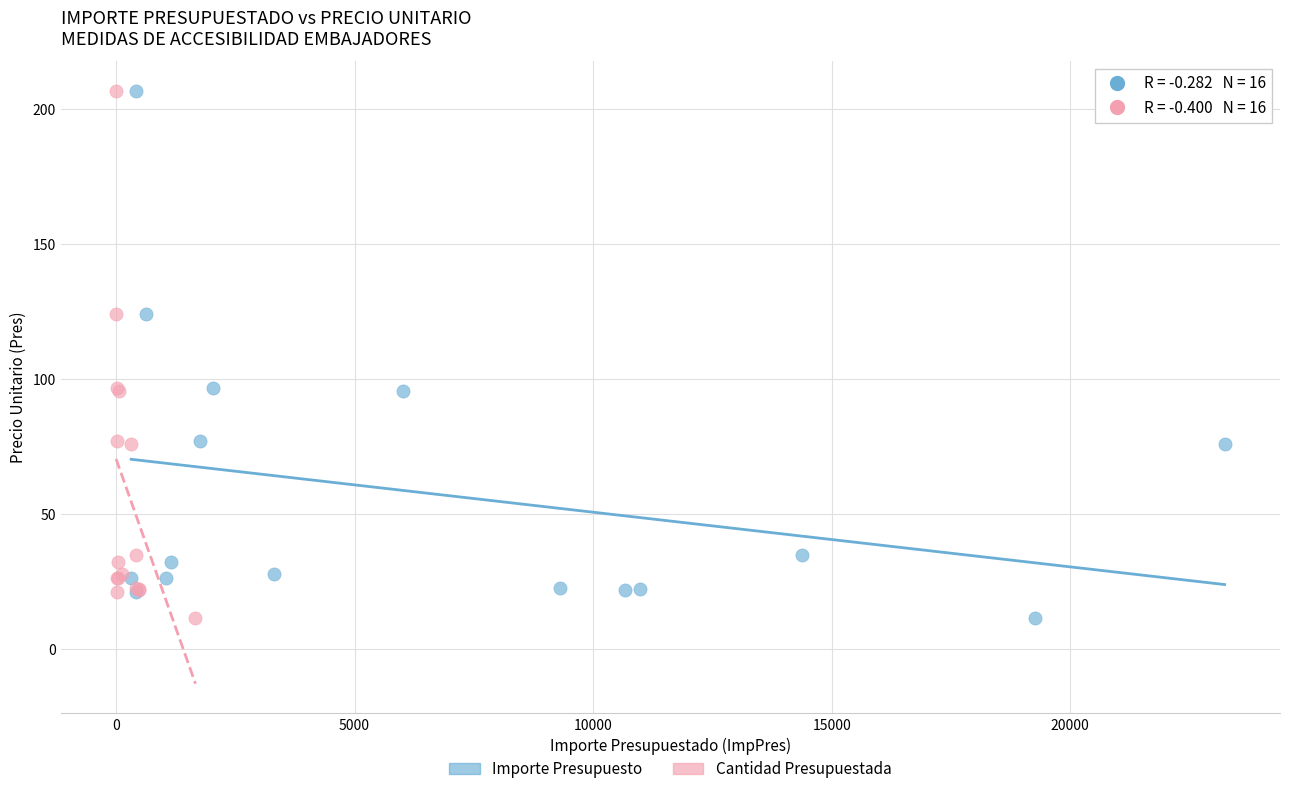

What are all the series names shown in the legend?

Importe Presupuesto, Cantidad Presupuestada